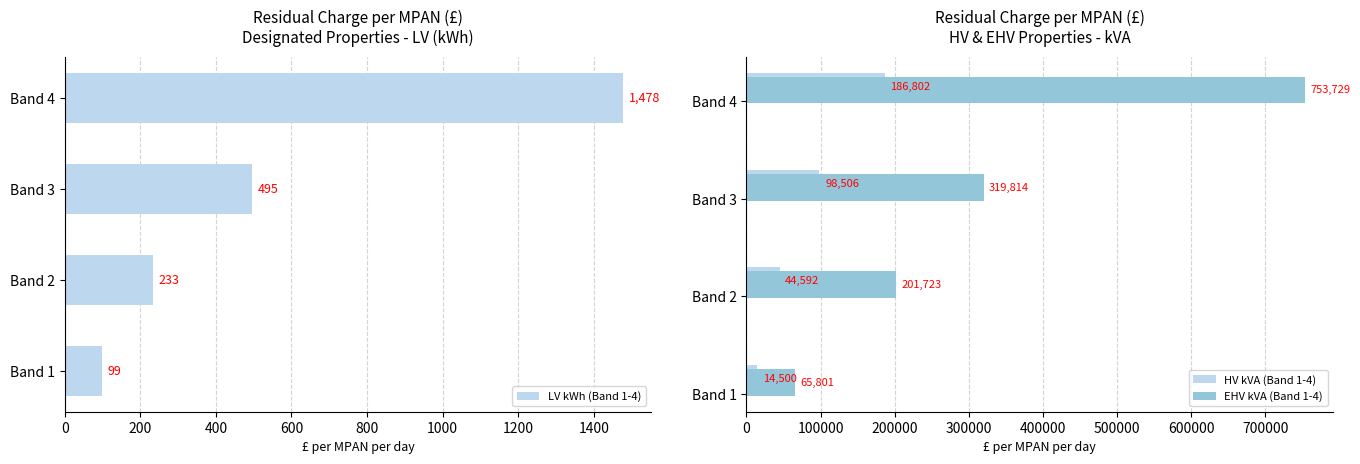

What is the approximate value of HV kVA (Band 1-4) at Band 3?

98506.3